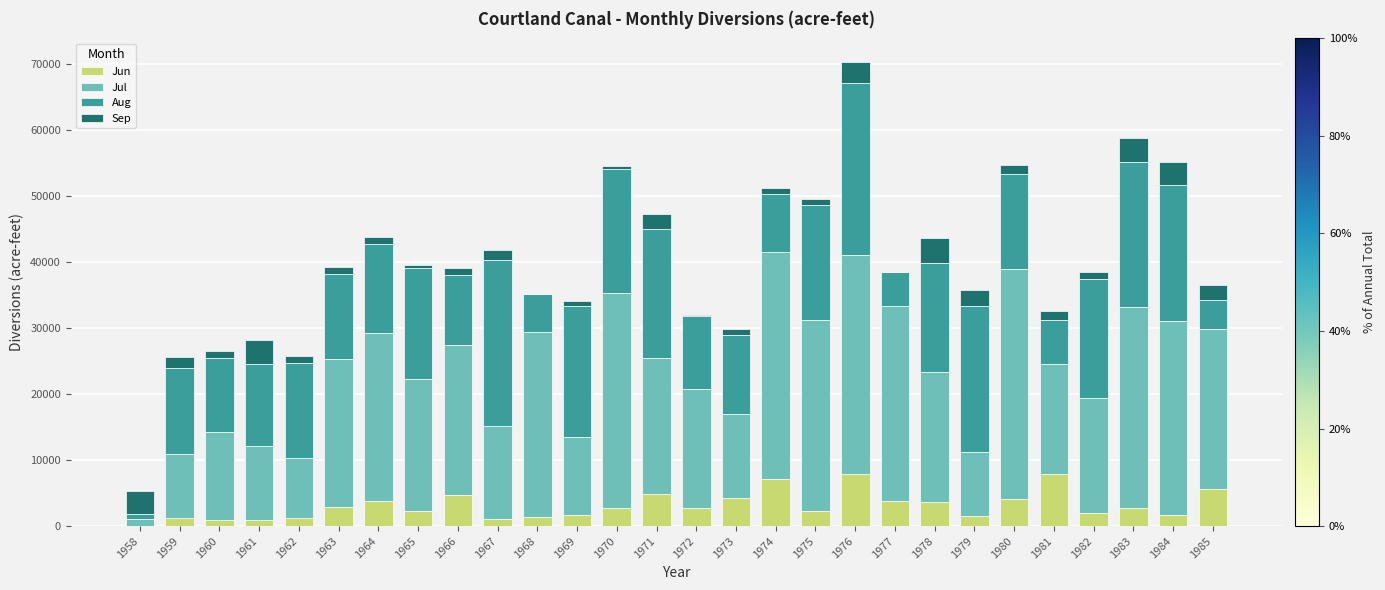

What is the maximum value for Jun?

7884